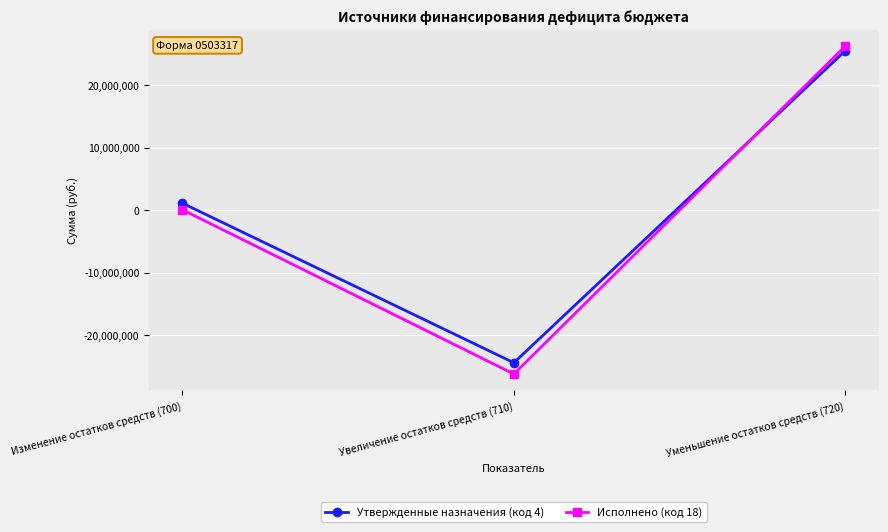

What is the difference between the highest and lowest values at Увеличение остатков средств (710)?

1799531.5